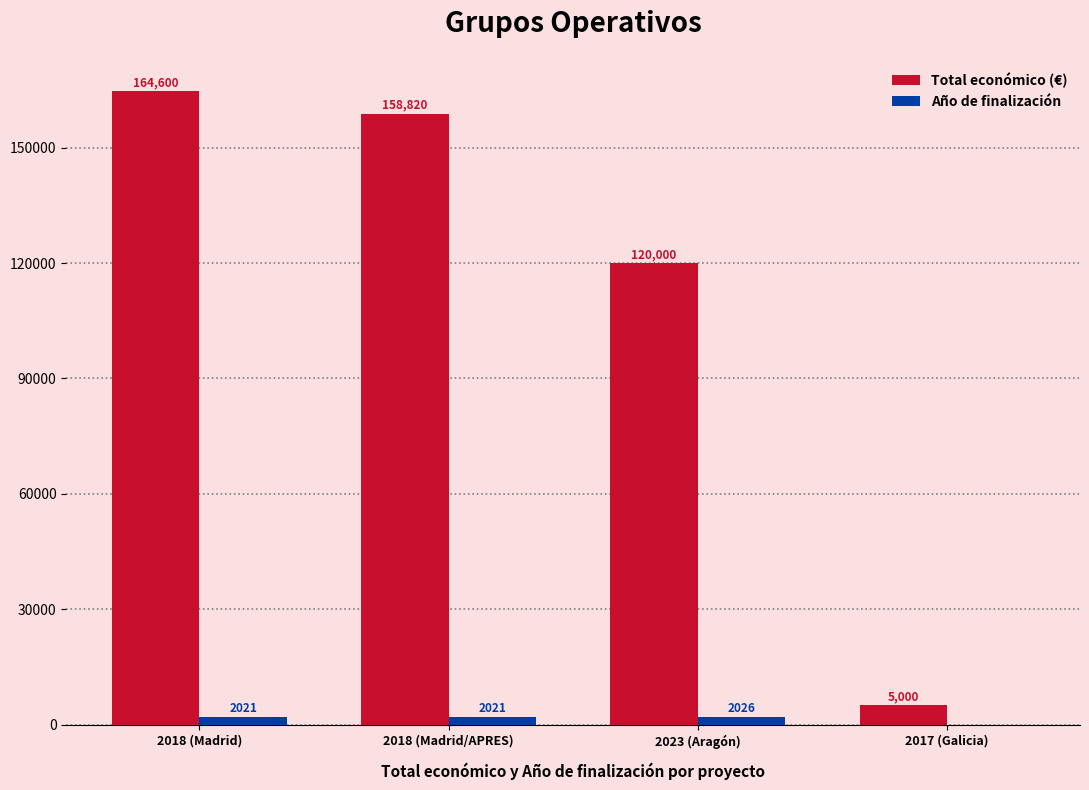

Count the number of data series in this chart.

2